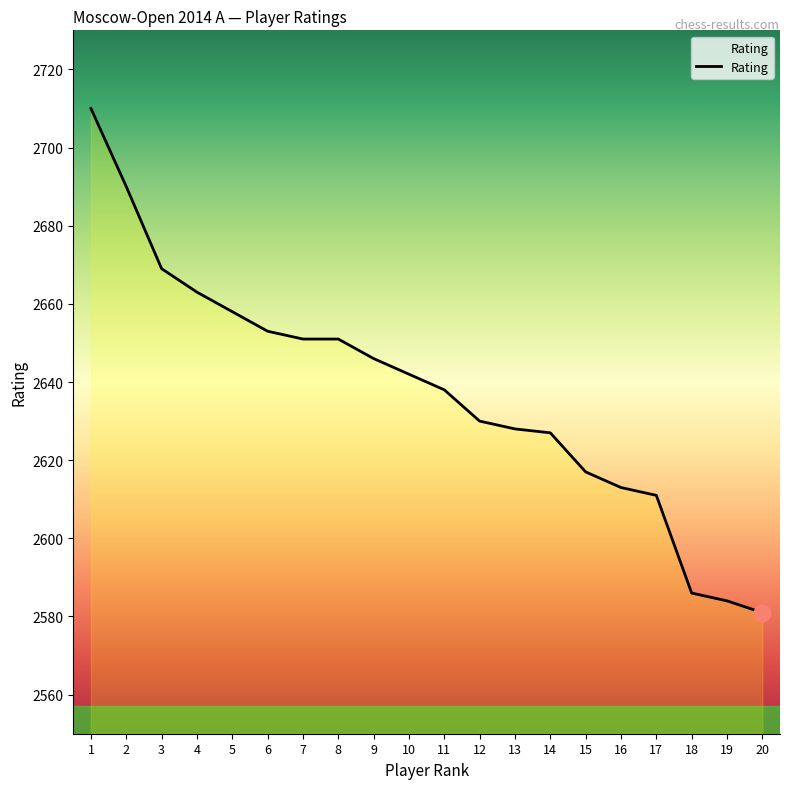

Reading left to right, extract all data points from this chart.

2710	2690	2669	2663	2658	2653	2651	2651	2646	2642	2638	2630	2628	2627	2617	2613	2611	2586	2584	2581